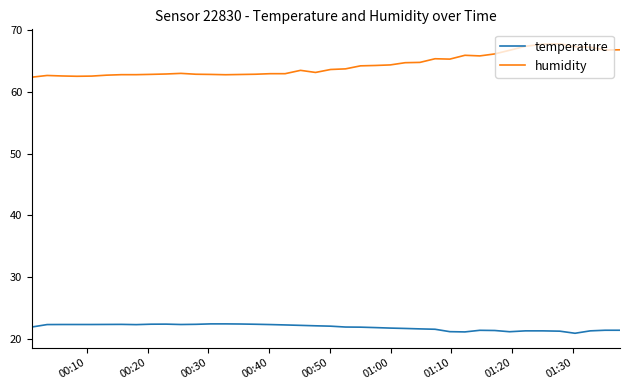

True or false: humidity and temperature intersect in this chart.

False